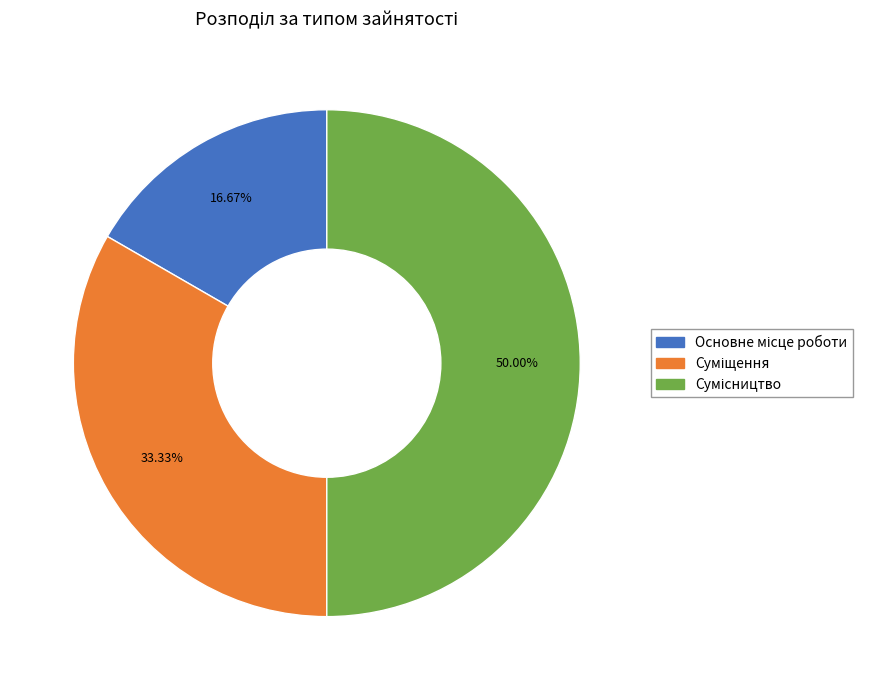

How many segments does this pie chart have?

3